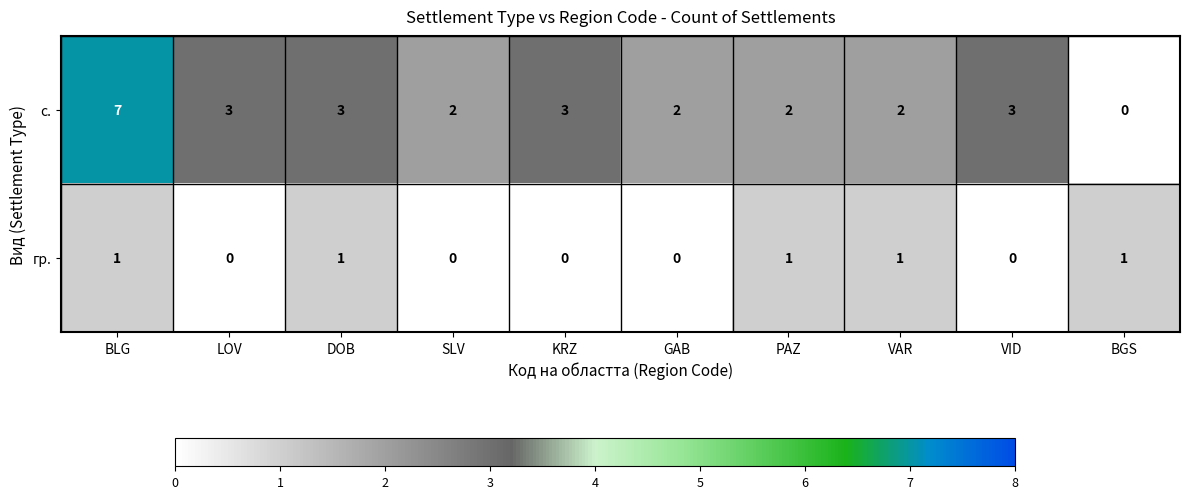

Is it true that гр. equals 1 at VAR?

True